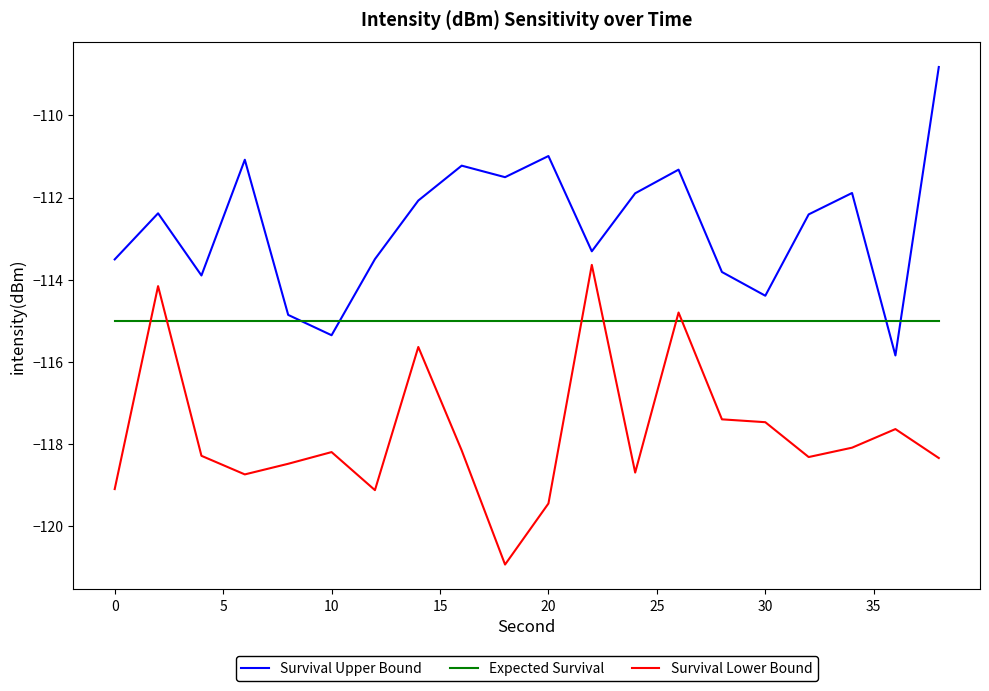

What is the difference between the maximum and minimum values in the Survival Lower Bound series?

7.3